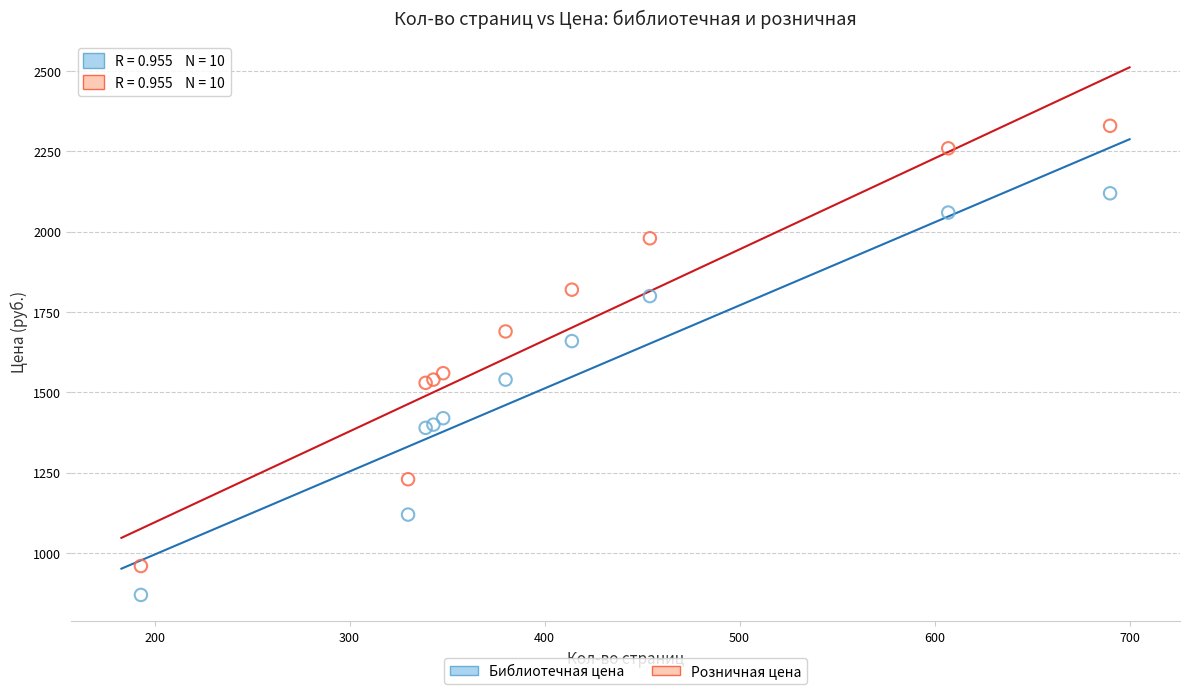

Across all series, what Y value is closest to 1599?

1559